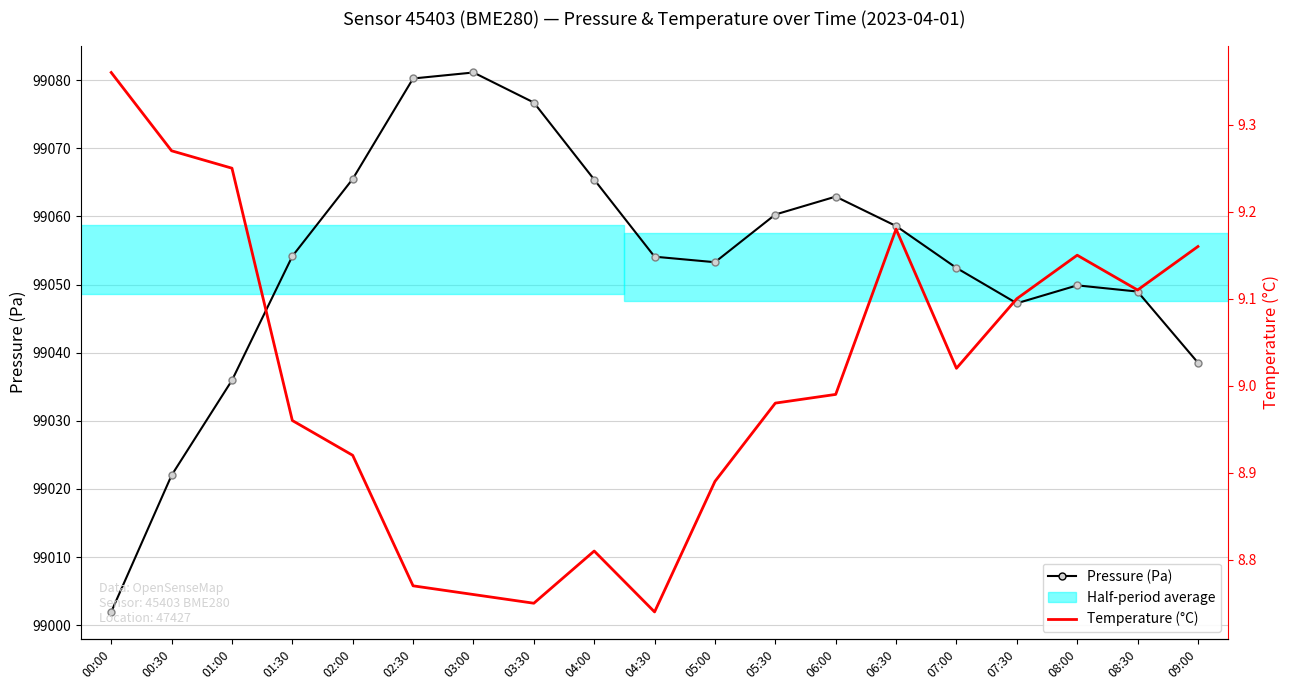

True or false: Temperature (°C) and Pressure (Pa) intersect in this chart.

False